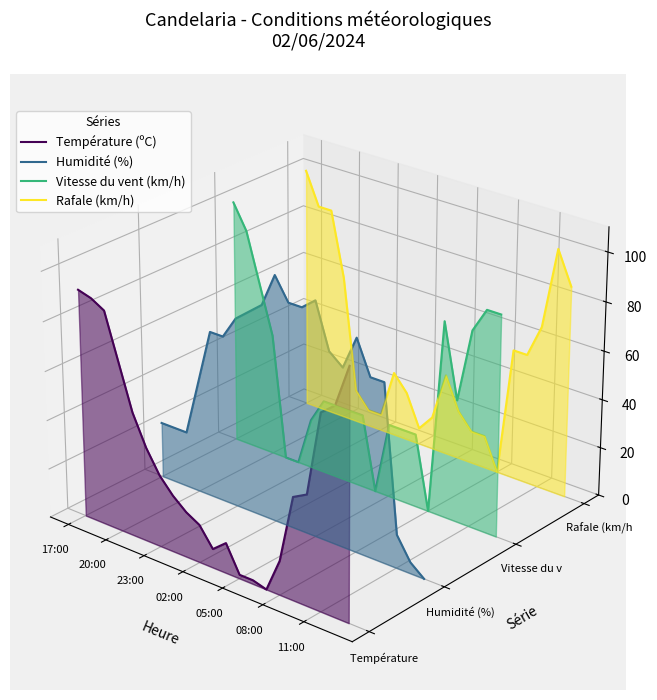

How many data points does each series have?

21